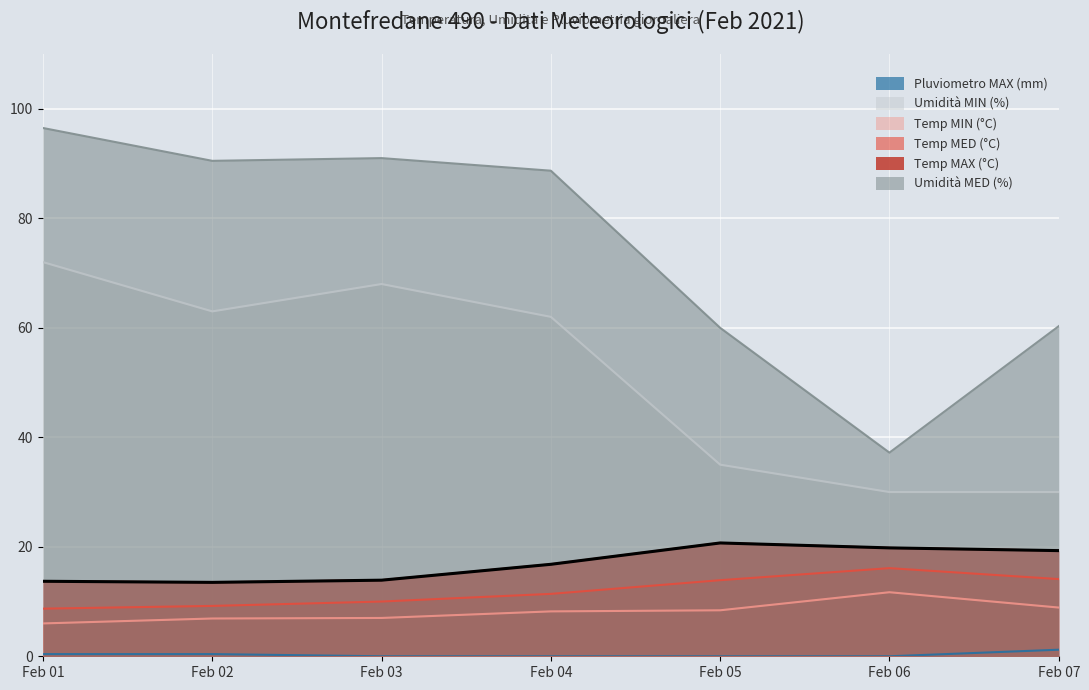

What is the sum of the Temp MAX (°C) values at Feb 06 and Feb 04?

36.6